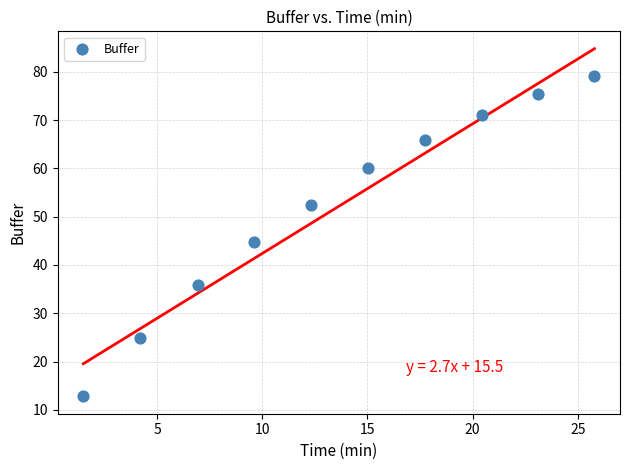

What is the range of Y values (max minus min)?

66.3